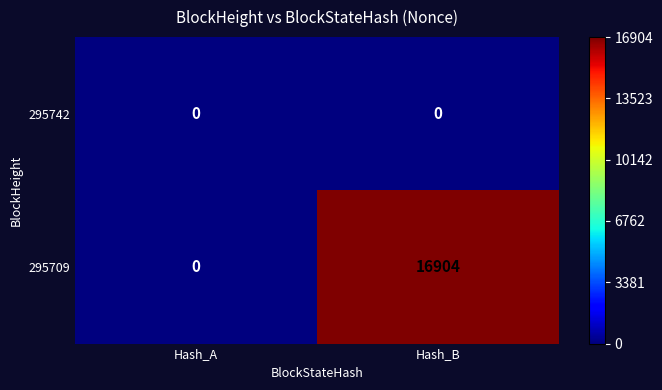

Count the number of data series in this chart.

2